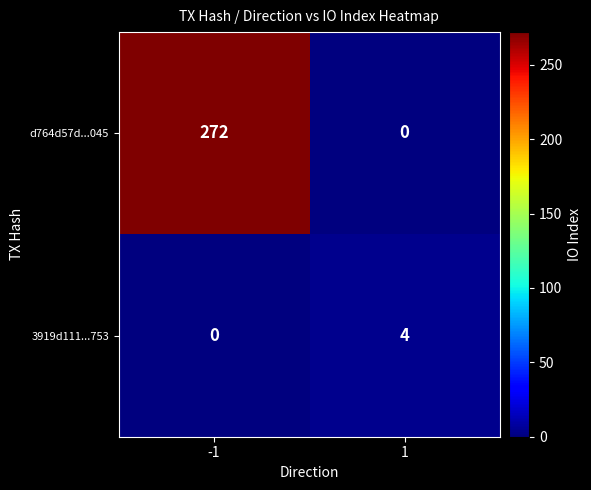

Count the number of data series in this chart.

2